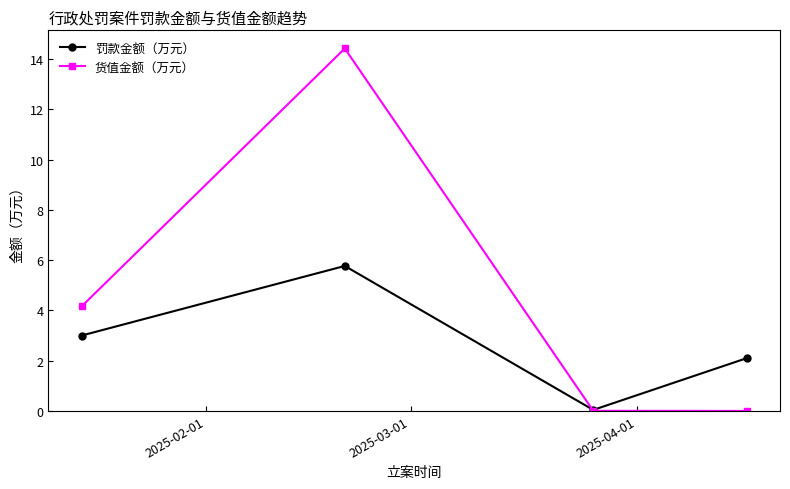

What is the maximum value for 罚款金额（万元）?

5.8